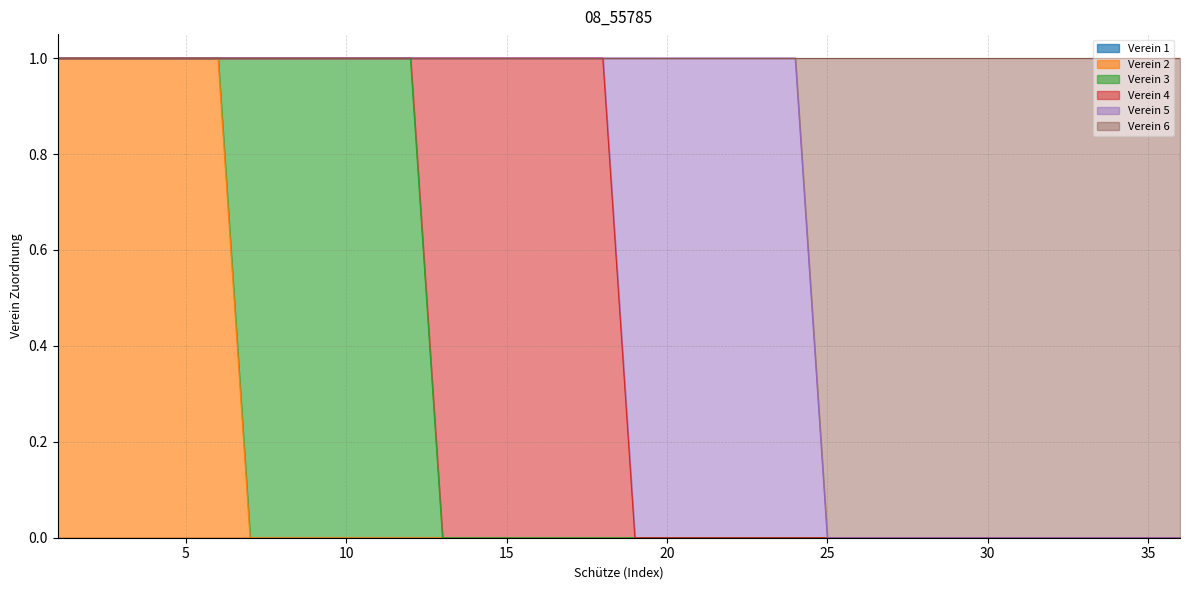

Rank the categories by Verein 3 value from highest to lowest.

7, 8, 9, 10, 11, 12, 1, 2, 3, 4, 5, 6, 13, 14, 15, 16, 17, 18, 19, 20, 21, 22, 23, 24, 25, 26, 27, 28, 29, 30, 31, 32, 33, 34, 35, 36